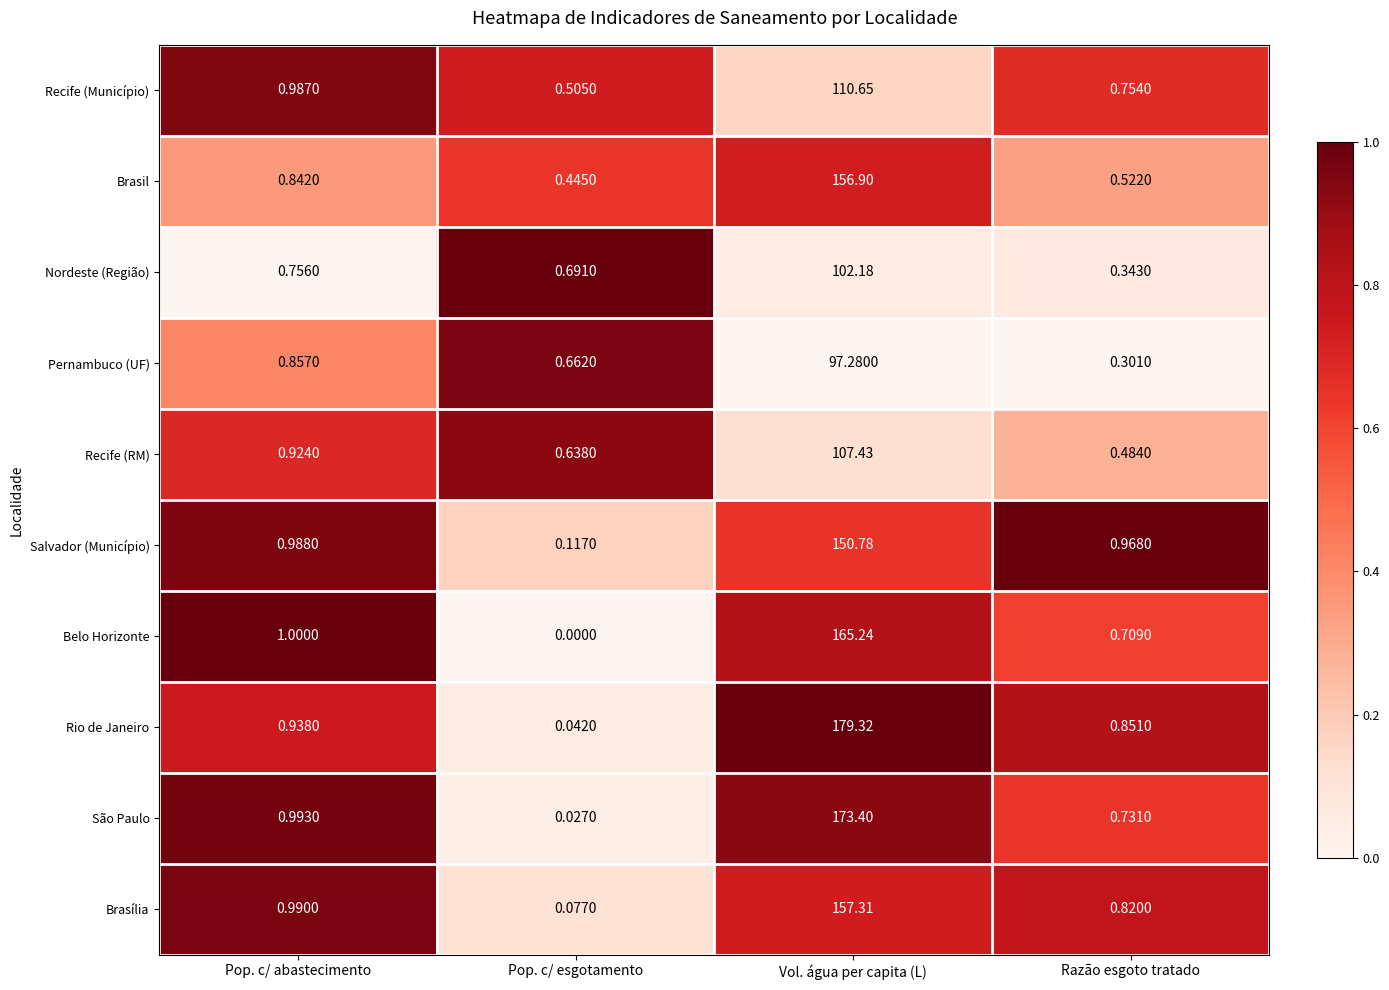

Count the number of data series in this chart.

10